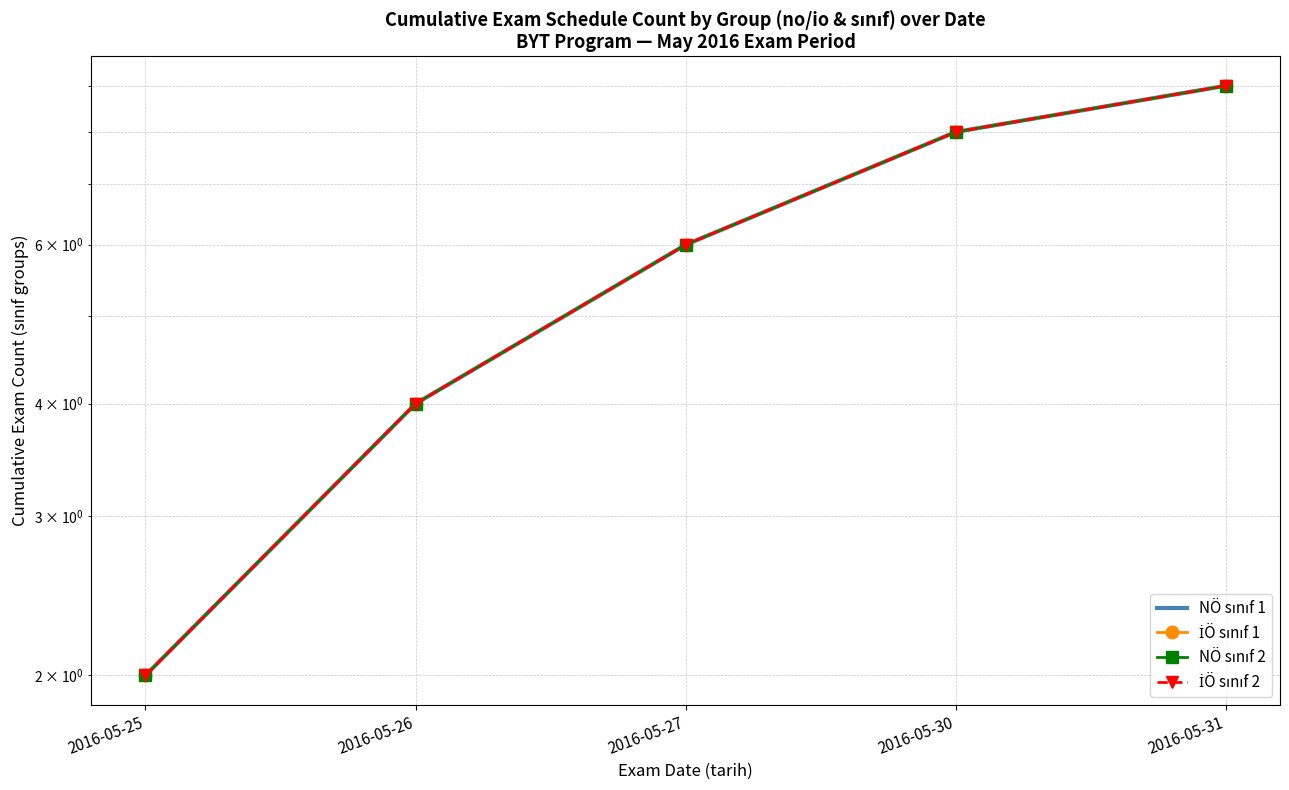

True or false: İÖ sınıf 2 and NÖ sınıf 1 intersect in this chart.

False